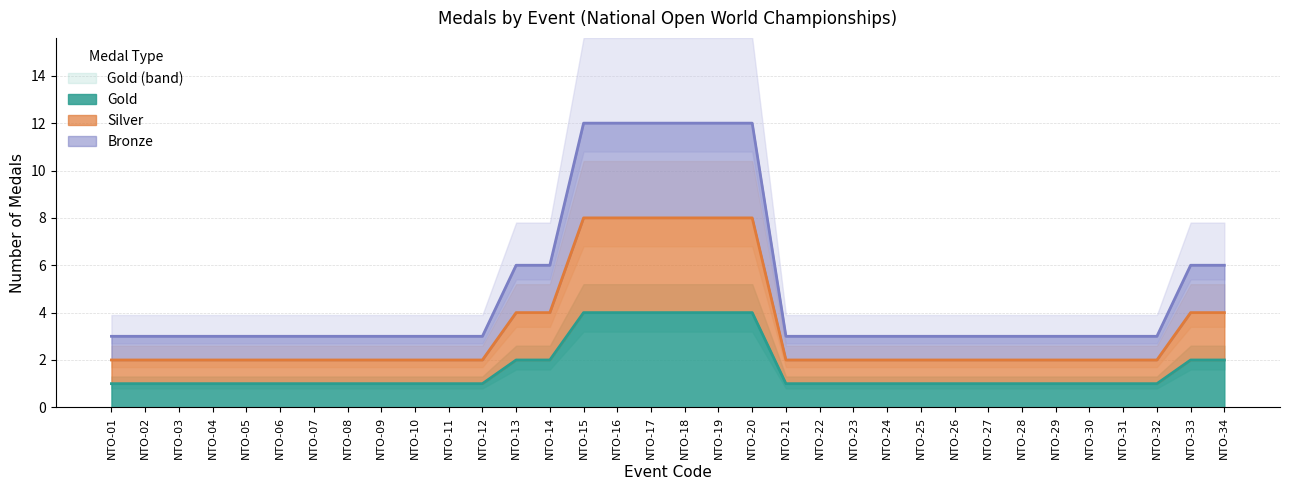

At how many categories does at least one series exceed 10?

6